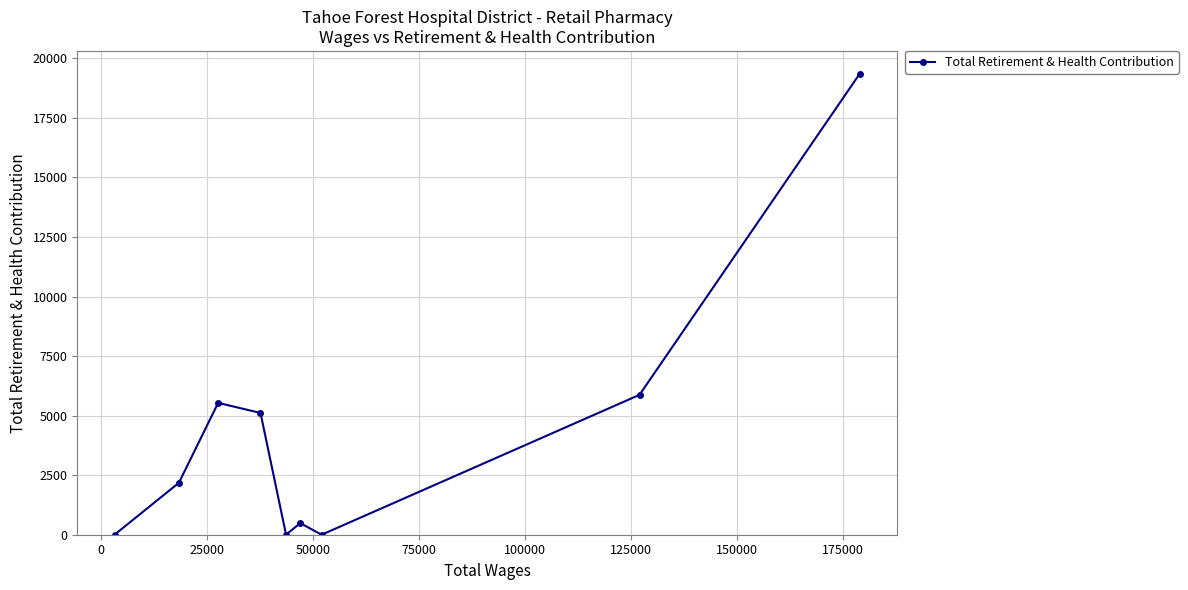

True or false: the data has more than 1 interior local peaks.

True